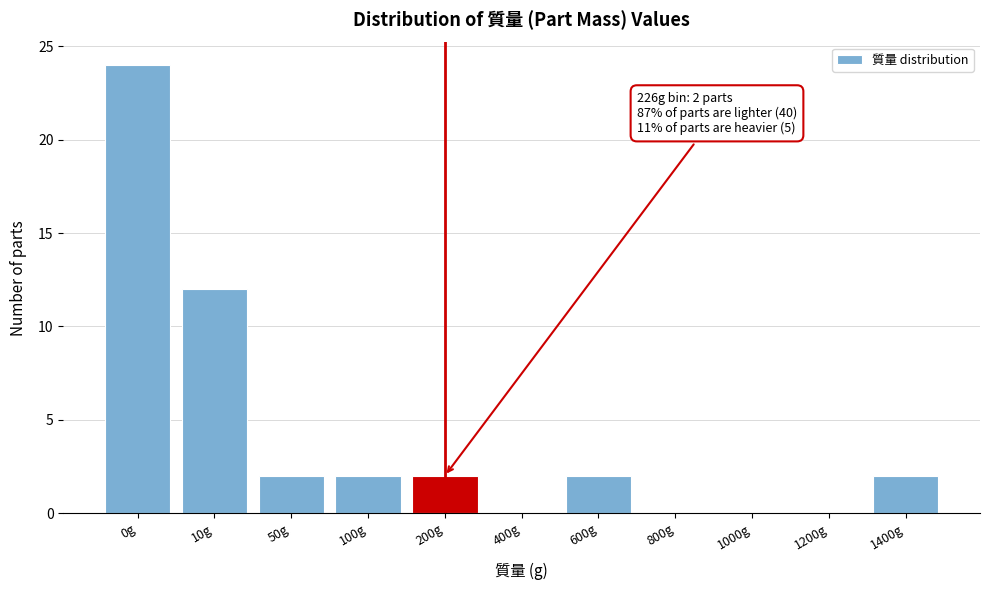

Reading left to right, extract all data points from this chart.

0g=24	10g=12	50g=2	100g=2	200g=2	400g=0	600g=2	800g=0	1000g=0	1200g=0	1400g=2